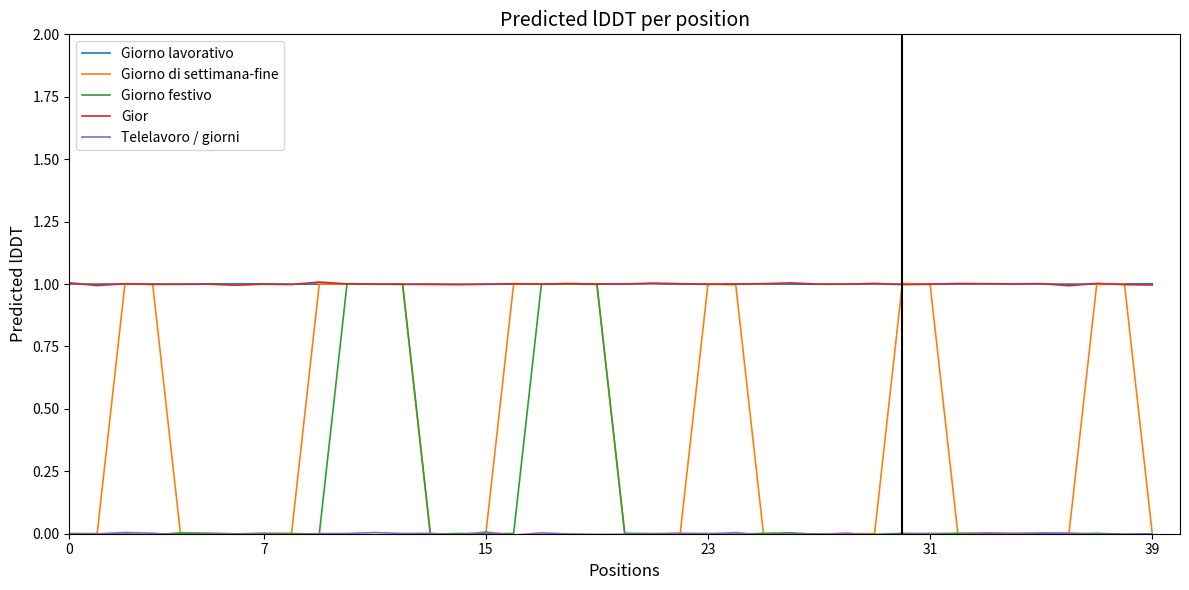

Reading left to right, extract all data points from this chart.

Giorno lavorativo: 1.0	1.0	1.0	1.0	1.0	1.0	1.0	1.0	1.0	1.0	1.0	1.0	1.0	1.0	1.0	1.0	1.0	1.0	1.0	1.0	1.0	1.0	1.0	1.0	1.0	1.0	1.0	1.0	1.0	1.0	1.0	1.0	1.0	1.0	1.0	1.0	1.0	1.0	1.0	1.0
Giorno di settimana-fine: 0.0	0.0	1.0	1.0	0.0	0.0	-0.0	0.0	0.0	1.0	1.0	1.0	1.0	-0.0	-0.0	0.0	1.0	1.0	1.0	1.0	0.0	-0.0	0.0	1.0	1.0	-0.0	-0.0	-0.0	0.0	0.0	1.0	1.0	-0.0	0.0	0.0	0.0	-0.0	1.0	1.0	0.0
Giorno festivo: 0.0	-0.0	-0.0	-0.0	0.0	0.0	-0.0	0.0	0.0	-0.0	1.0	1.0	1.0	-0.0	0.0	-0.0	0.0	1.0	1.0	1.0	0.0	0.0	0.0	0.0	-0.0	0.0	0.0	-0.0	-0.0	-0.0	0.0	0.0	0.0	0.0	0.0	0.0	-0.0	0.0	-0.0	-0.0
Gior: 1.0	1.0	1.0	1.0	1.0	1.0	1.0	1.0	1.0	1.0	1.0	1.0	1.0	1.0	1.0	1.0	1.0	1.0	1.0	1.0	1.0	1.0	1.0	1.0	1.0	1.0	1.0	1.0	1.0	1.0	1.0	1.0	1.0	1.0	1.0	1.0	1.0	1.0	1.0	1.0
Telelavoro / giorni: -0.0	-0.0	0.0	0.0	-0.0	-0.0	-0.0	0.0	-0.0	0.0	0.0	0.0	0.0	0.0	-0.0	0.0	-0.0	0.0	-0.0	-0.0	-0.0	-0.0	0.0	-0.0	0.0	-0.0	-0.0	-0.0	0.0	-0.0	-0.0	0.0	-0.0	0.0	0.0	0.0	0.0	-0.0	-0.0	-0.0